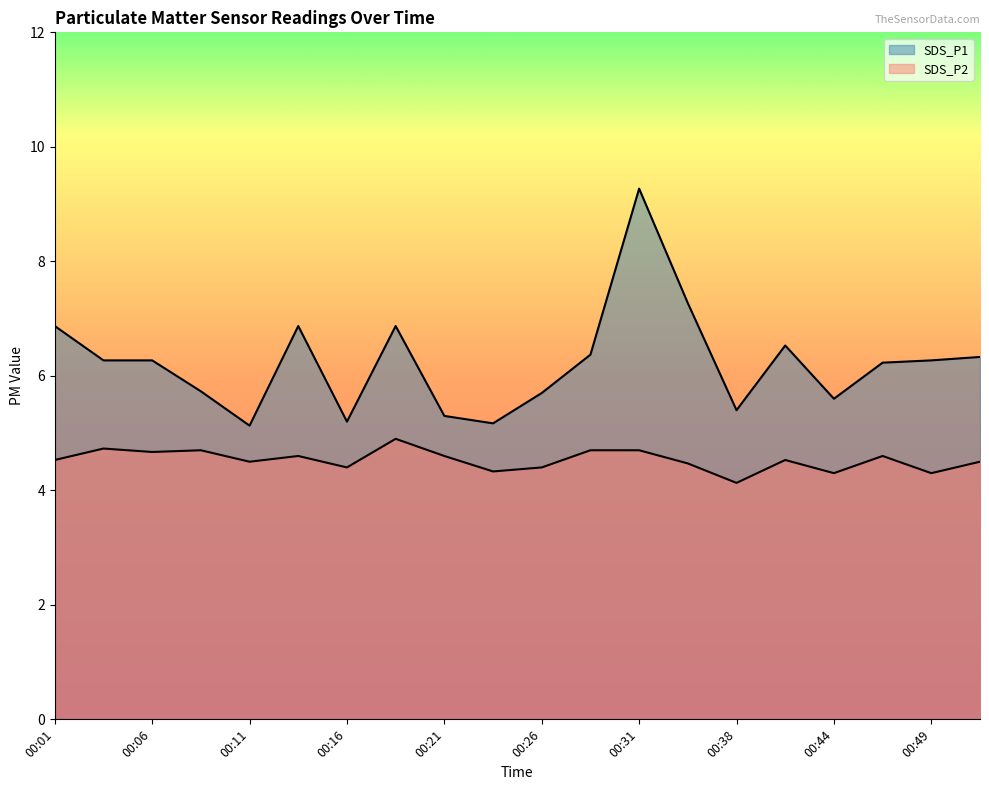

How many data points in SDS_P1 are above 6?

12